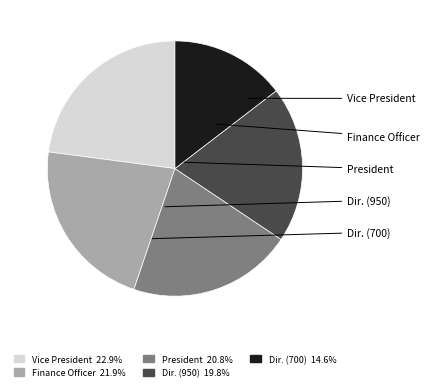

Is there any slice that represents more than half of the pie?

No